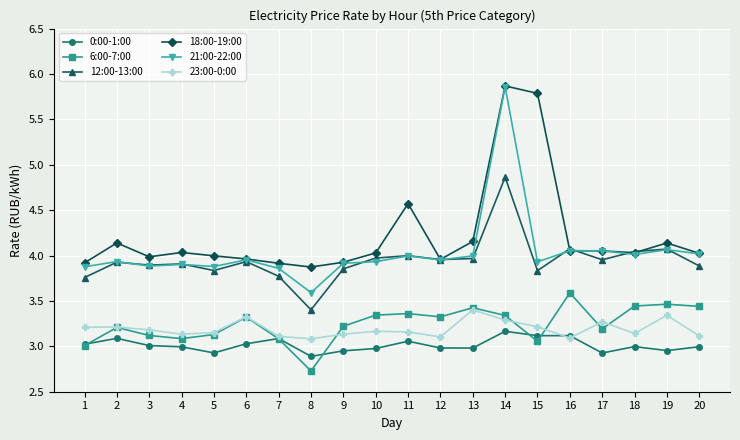

At which label does 12:00-13:00 reach its peak?

14